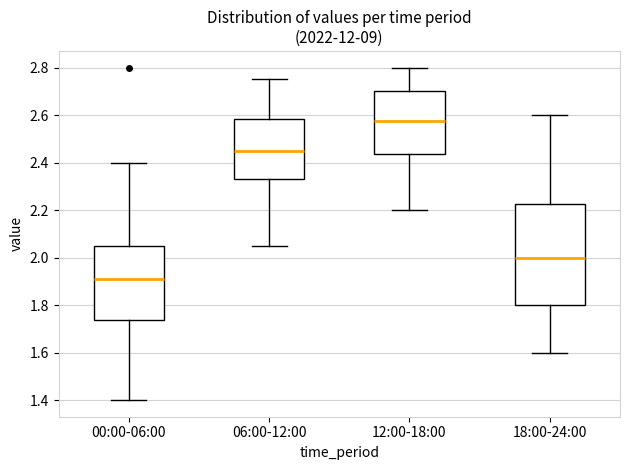

Where does the upper whisker of the box for 18:00-24:00 end on the y-axis? The values are not printed on the chart, so give them approximately, as read against the axis.

2.60